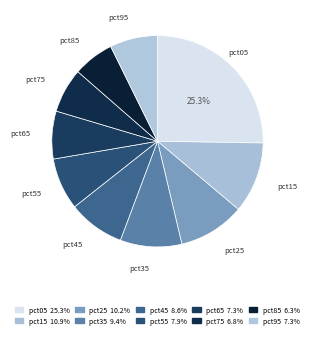

What percentage is the pct35 slice, to the nearest percent?

9%